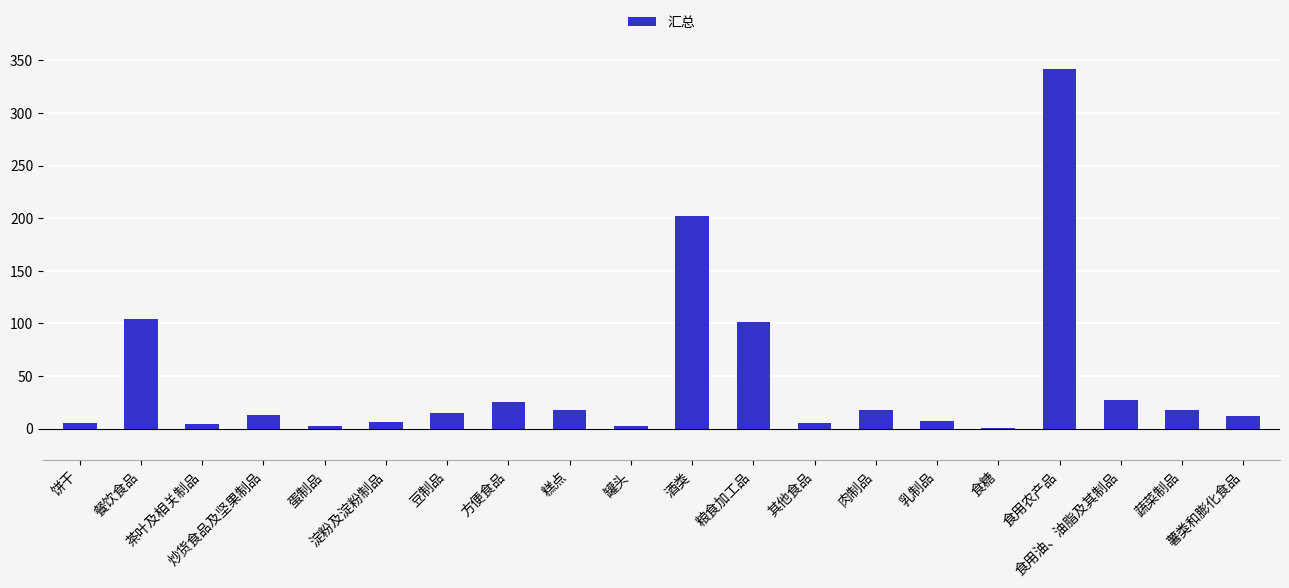

What is the sum of all values?

929